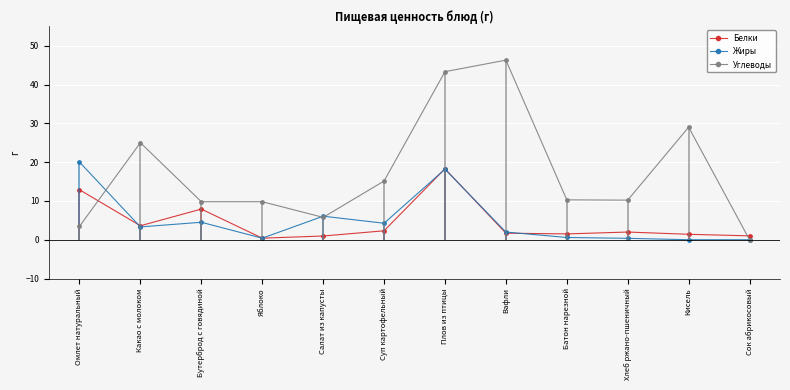

Which has a higher value, Омлет натуральный or Яблоко?

Омлет натуральный